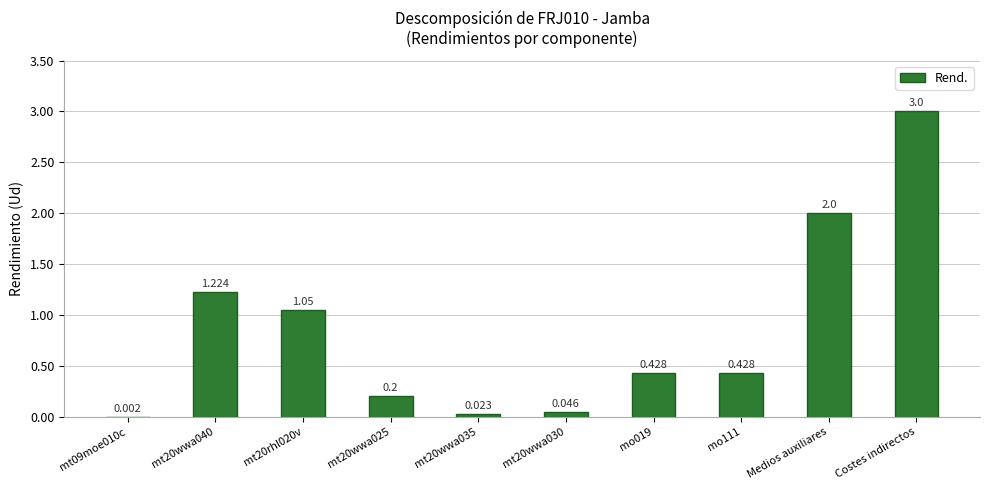

Between mt20rhl020v and Costes indirectos, which is larger?

Costes indirectos